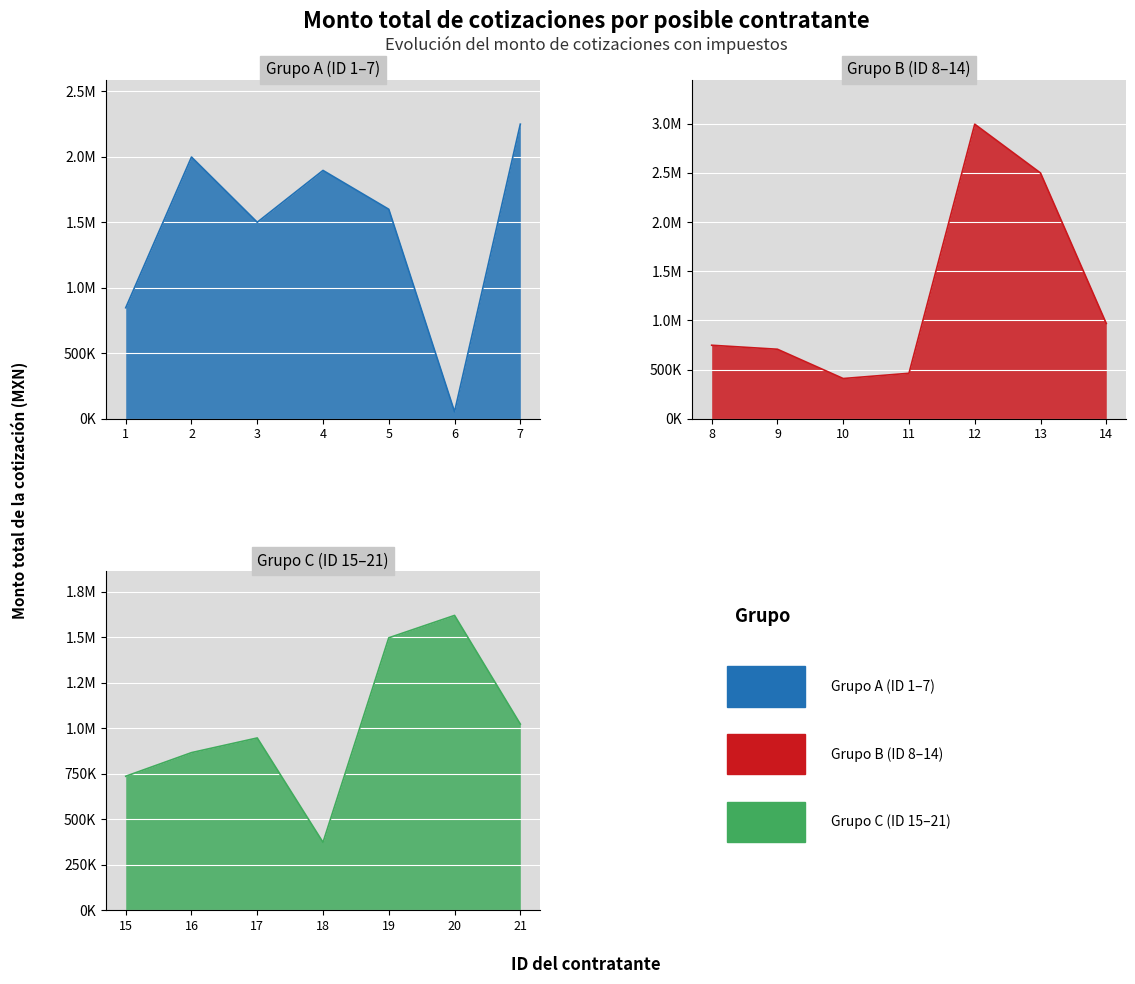

Approximately how many times larger is the value at 15 compared to 5?

0.5